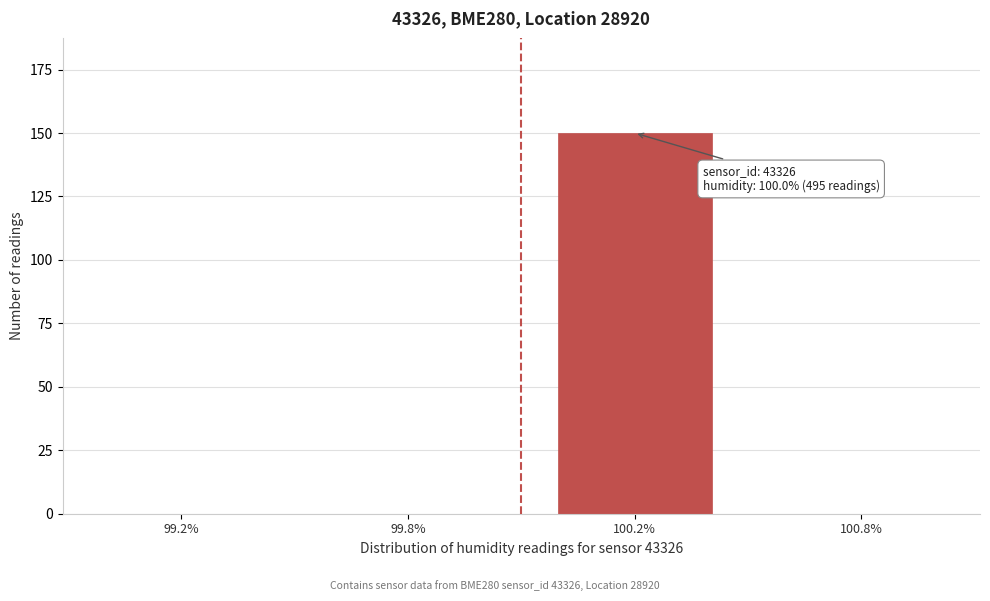

Reading left to right, transcribe all the data shown in this chart.

99.2%=0	99.8%=0	100.2%=150	100.8%=0